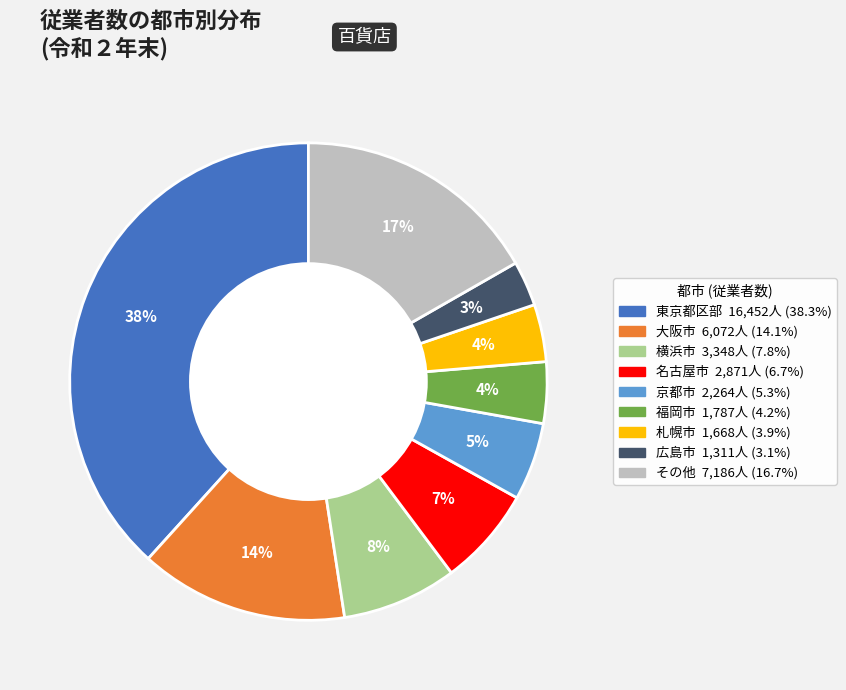

To the nearest percent, what is the average slice percentage?

11%